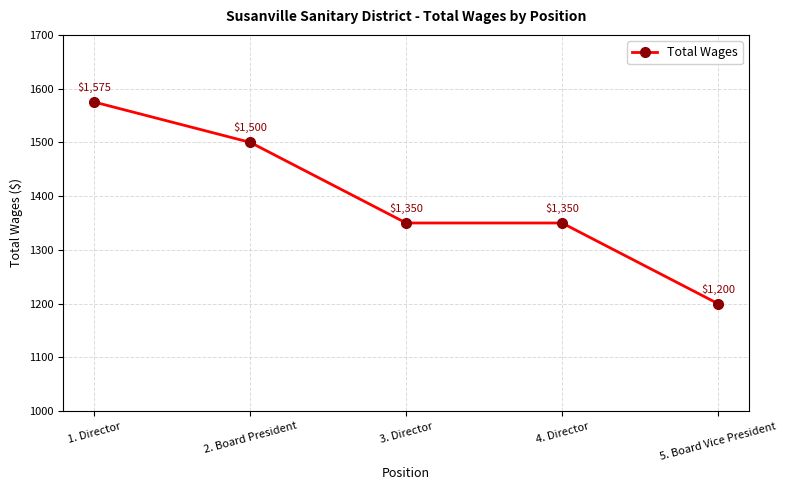

True or false: the data has more than 2 interior local peaks.

False